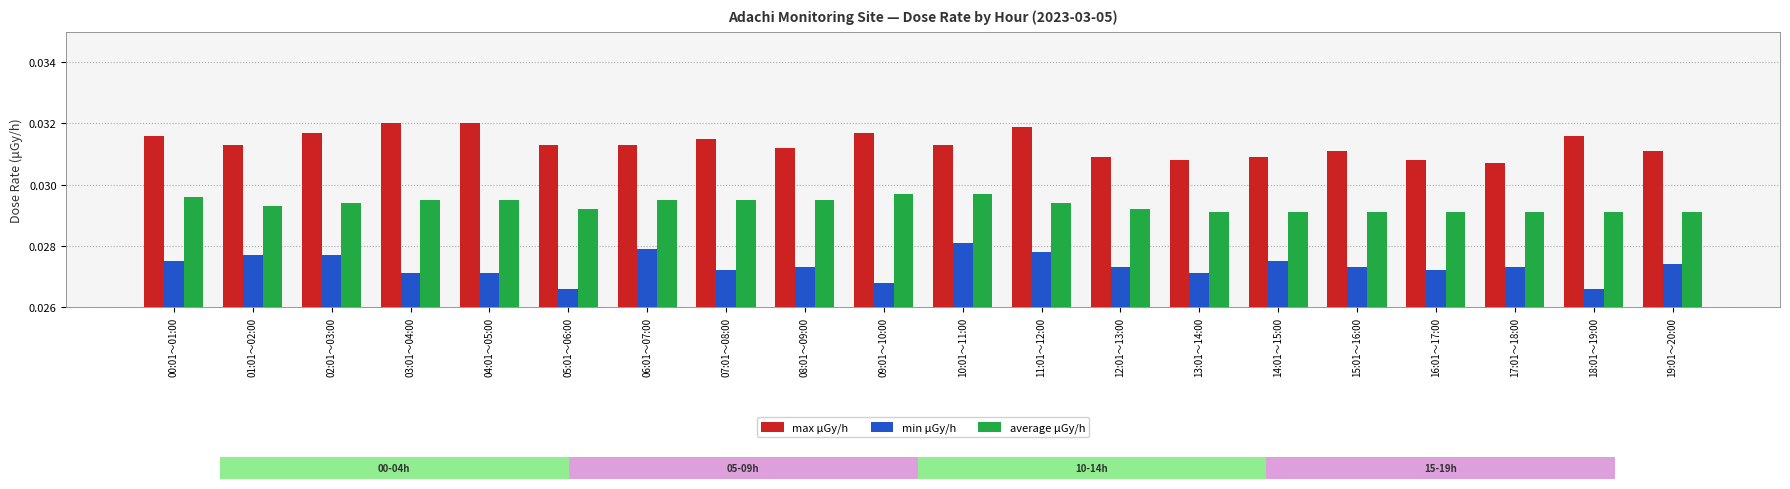

Reading left to right, what are all the values shown in this chart?

max μGy/h: 00:01～01:00=0.0	01:01～02:00=0.0	02:01～03:00=0.0	03:01～04:00=0.0	04:01～05:00=0.0	05:01～06:00=0.0	06:01～07:00=0.0	07:01～08:00=0.0	08:01～09:00=0.0	09:01～10:00=0.0	10:01～11:00=0.0	11:01～12:00=0.0	12:01～13:00=0.0	13:01～14:00=0.0	14:01～15:00=0.0	15:01～16:00=0.0	16:01～17:00=0.0	17:01～18:00=0.0	18:01～19:00=0.0	19:01～20:00=0.0
min μGy/h: 00:01～01:00=0.0	01:01～02:00=0.0	02:01～03:00=0.0	03:01～04:00=0.0	04:01～05:00=0.0	05:01～06:00=0.0	06:01～07:00=0.0	07:01～08:00=0.0	08:01～09:00=0.0	09:01～10:00=0.0	10:01～11:00=0.0	11:01～12:00=0.0	12:01～13:00=0.0	13:01～14:00=0.0	14:01～15:00=0.0	15:01～16:00=0.0	16:01～17:00=0.0	17:01～18:00=0.0	18:01～19:00=0.0	19:01～20:00=0.0
average μGy/h: 00:01～01:00=0.0	01:01～02:00=0.0	02:01～03:00=0.0	03:01～04:00=0.0	04:01～05:00=0.0	05:01～06:00=0.0	06:01～07:00=0.0	07:01～08:00=0.0	08:01～09:00=0.0	09:01～10:00=0.0	10:01～11:00=0.0	11:01～12:00=0.0	12:01～13:00=0.0	13:01～14:00=0.0	14:01～15:00=0.0	15:01～16:00=0.0	16:01～17:00=0.0	17:01～18:00=0.0	18:01～19:00=0.0	19:01～20:00=0.0